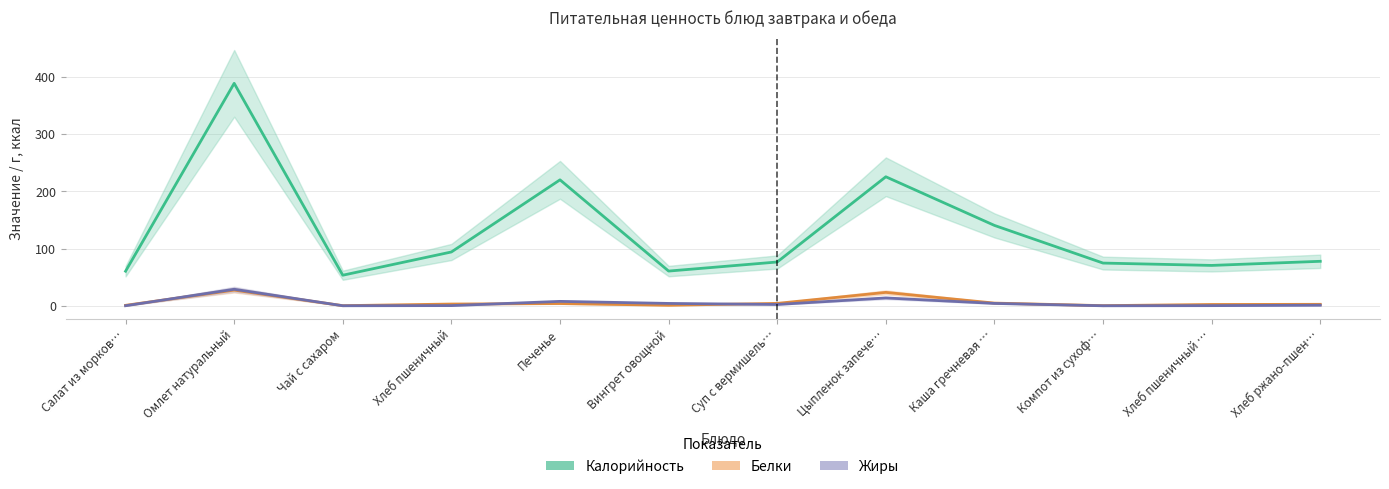

Rank the series by their maximum value, from highest to lowest.

Калорийность, Жиры, Белки